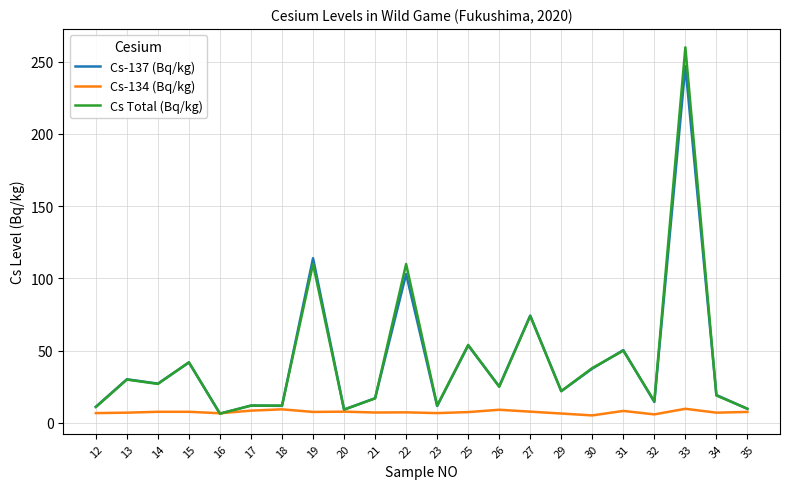

At which category is the sum across all series the highest?

33